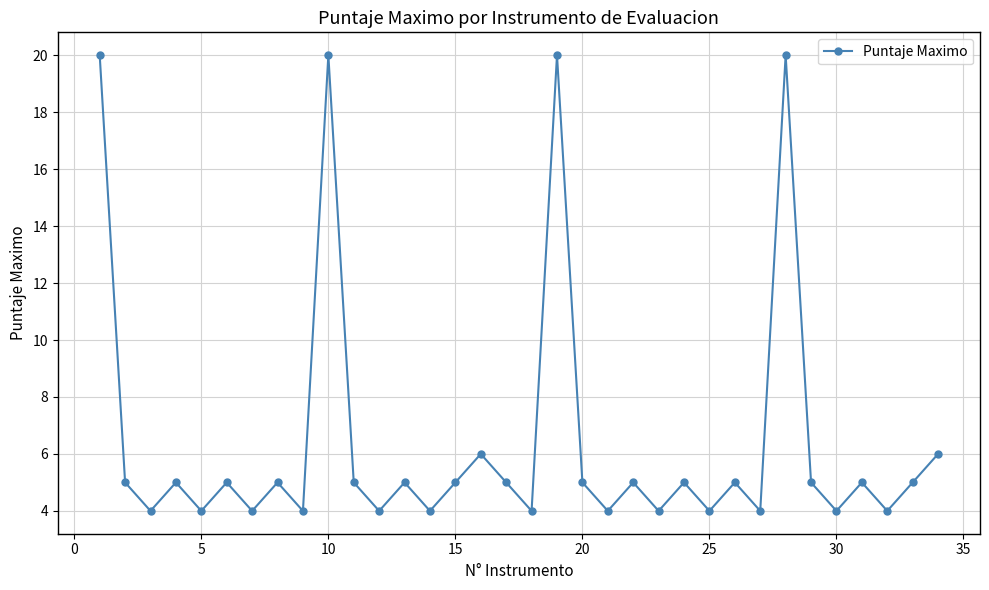

What is the average value?

6